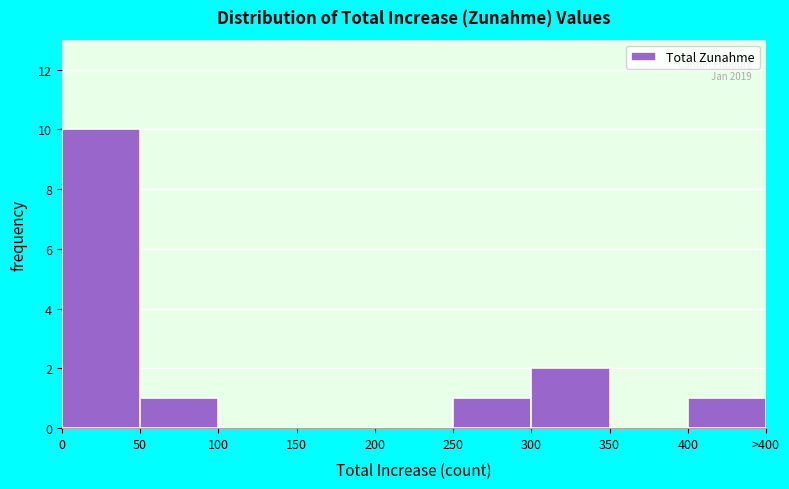

Reading left to right, list all the values displayed in this chart.

0=10	50=1	100=0	150=0	200=0	250=1	300=2	350=0	400=1